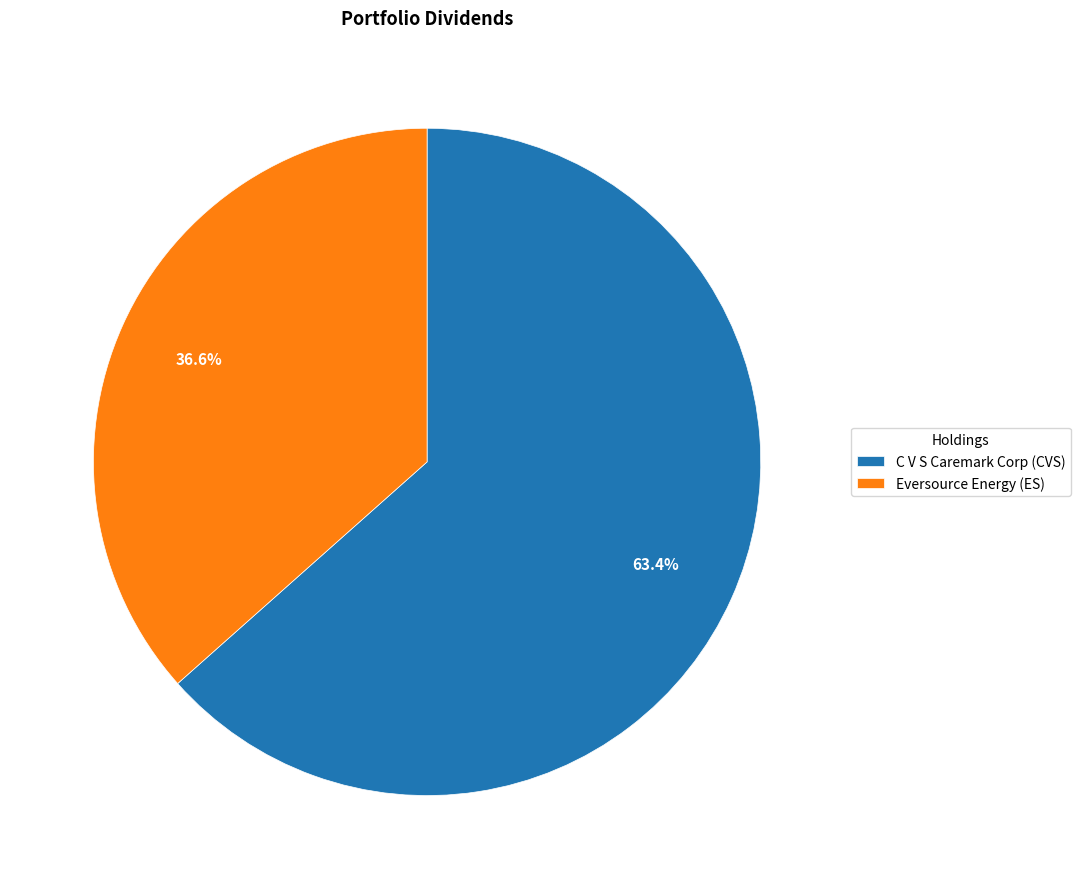

Approximately how many times larger is the value at C V S Caremark Corp compared to Eversource Energy?

1.7